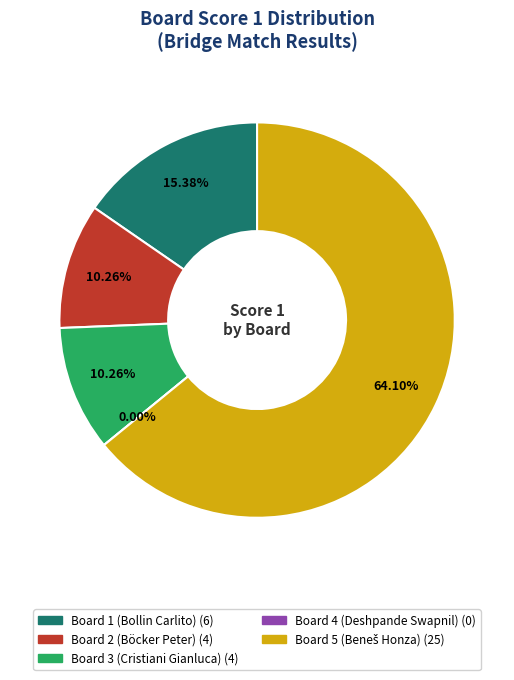

To the nearest percent, what is the combined percentage of Board 5 (Beneš Honza) and Board 2 (Böcker Peter)?

74%